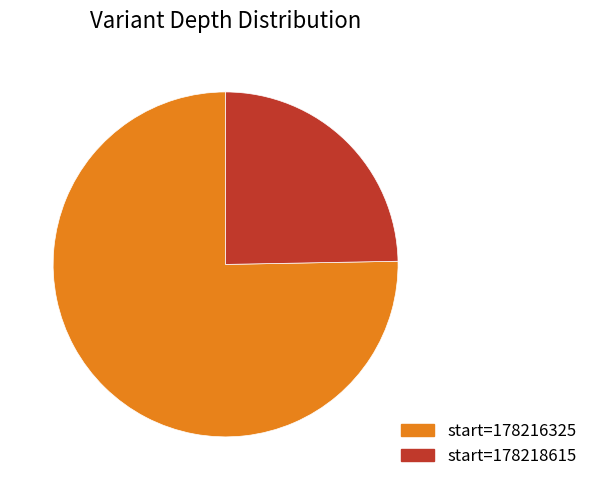

Which category has the smallest portion of the pie?

start=178218615